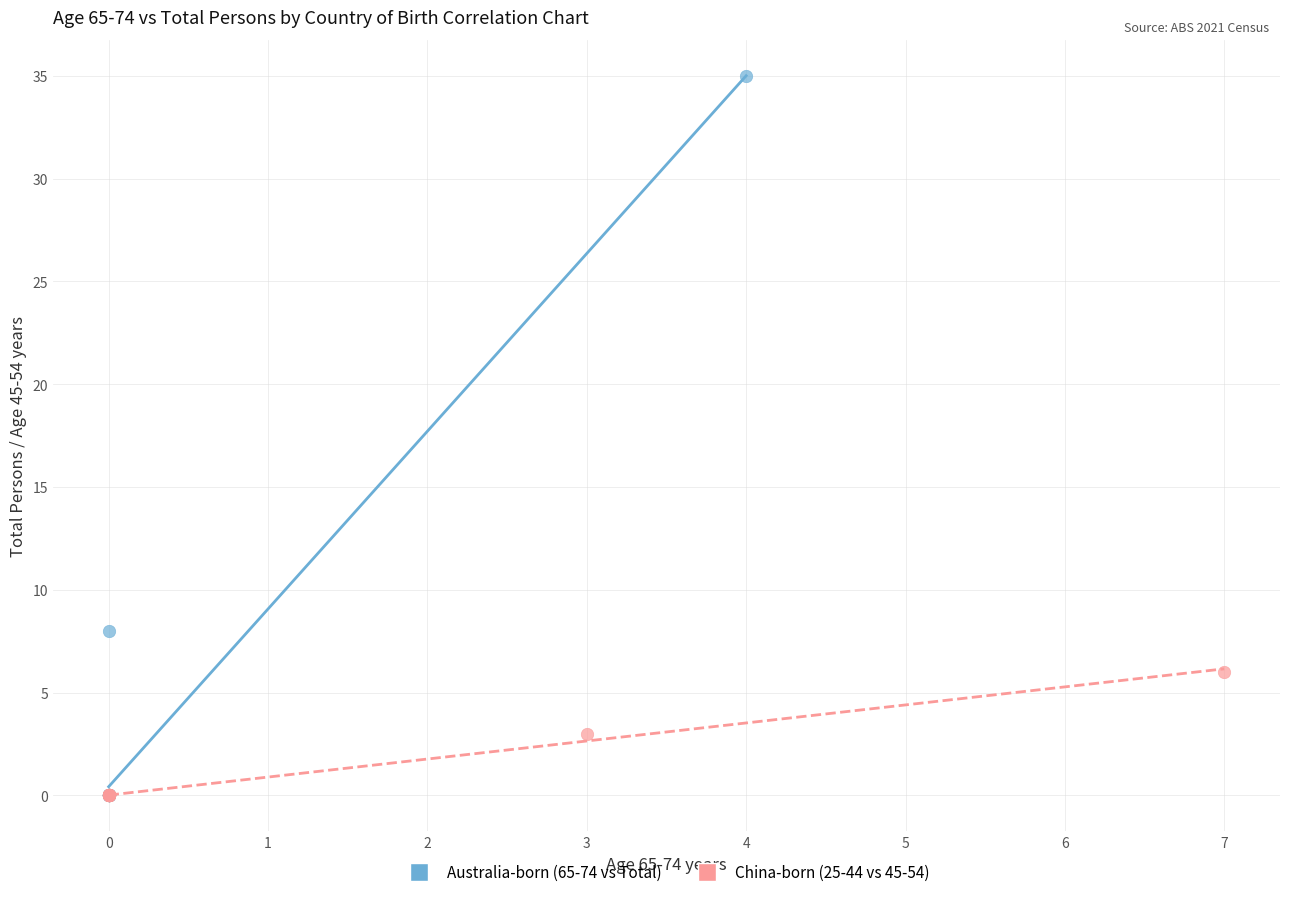

Which series has the largest Y range (max minus min)?

Australia-born (65-74 vs Total)